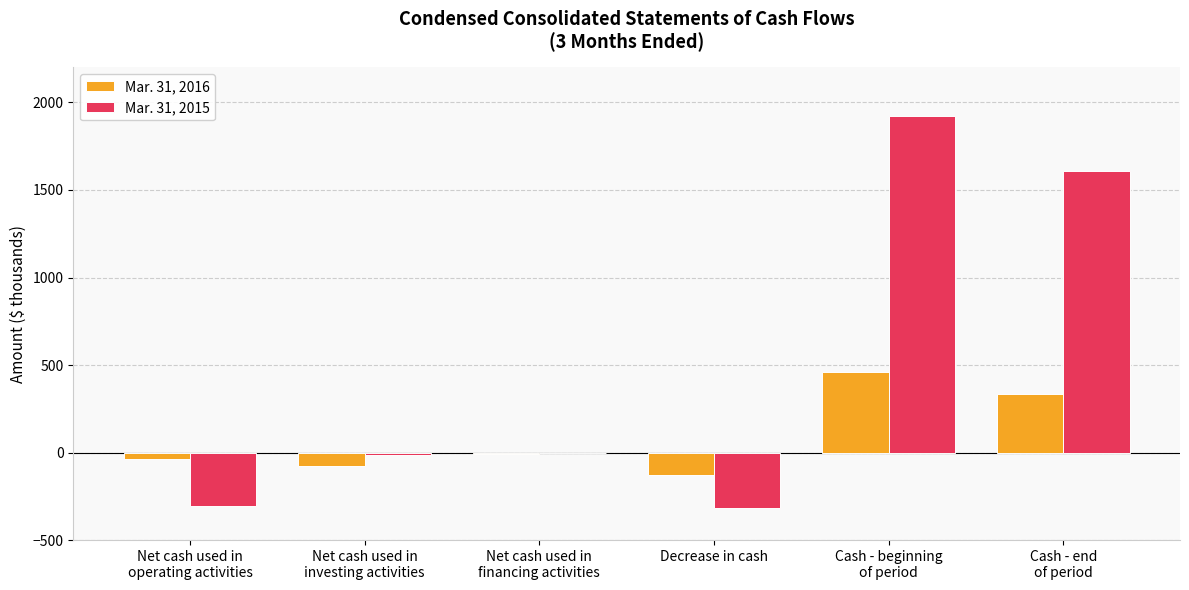

What is the maximum value shown in the chart?

1923